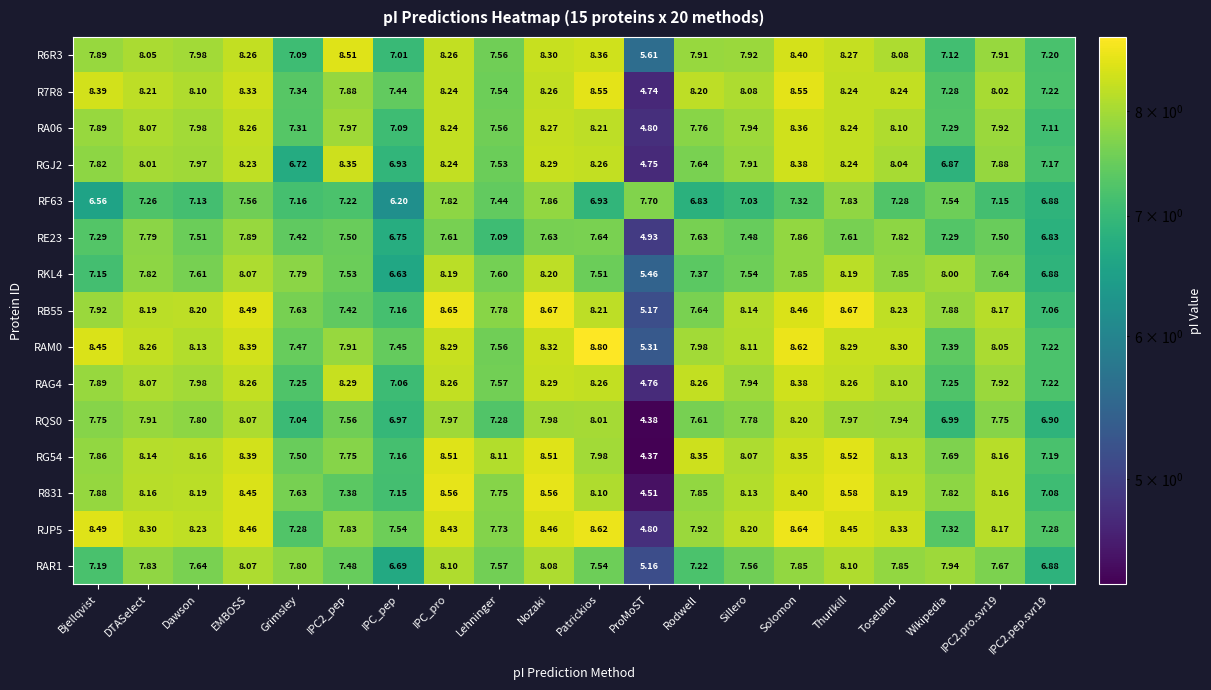

What is the maximum value shown in the chart?

8.8